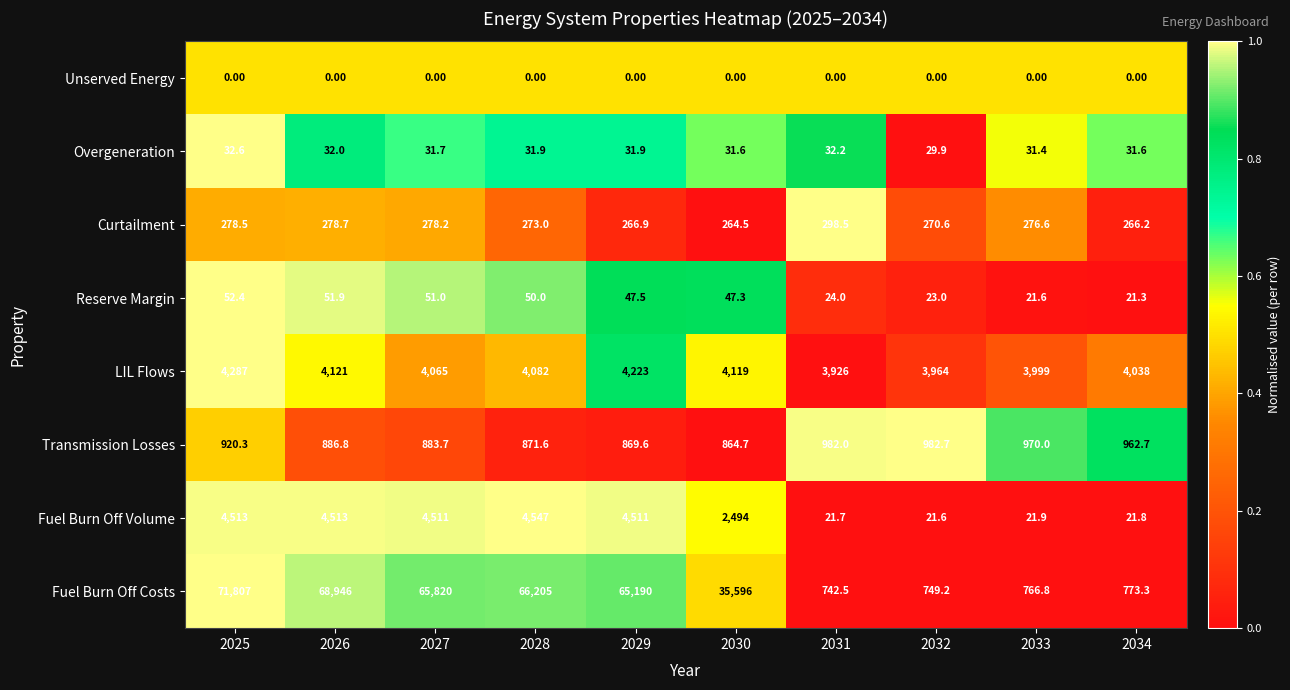

Rank the series by their maximum value, from highest to lowest.

Fuel Burn Off Costs, Fuel Burn Off Volume, LIL Flows, Transmission Losses, Curtailment, Reserve Margin, Overgeneration, Unserved Energy